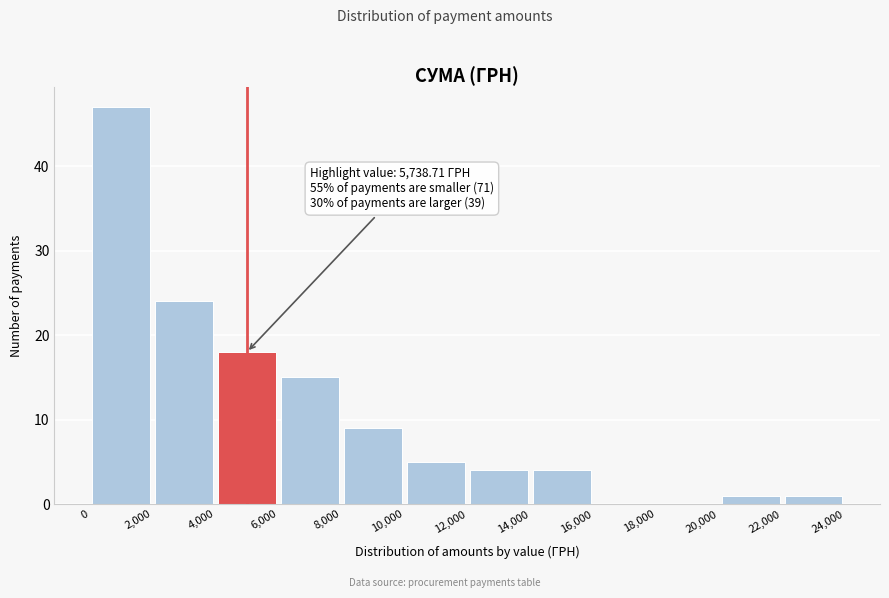

Over which range of the x-axis is the bar tallest?

0 to 2,000